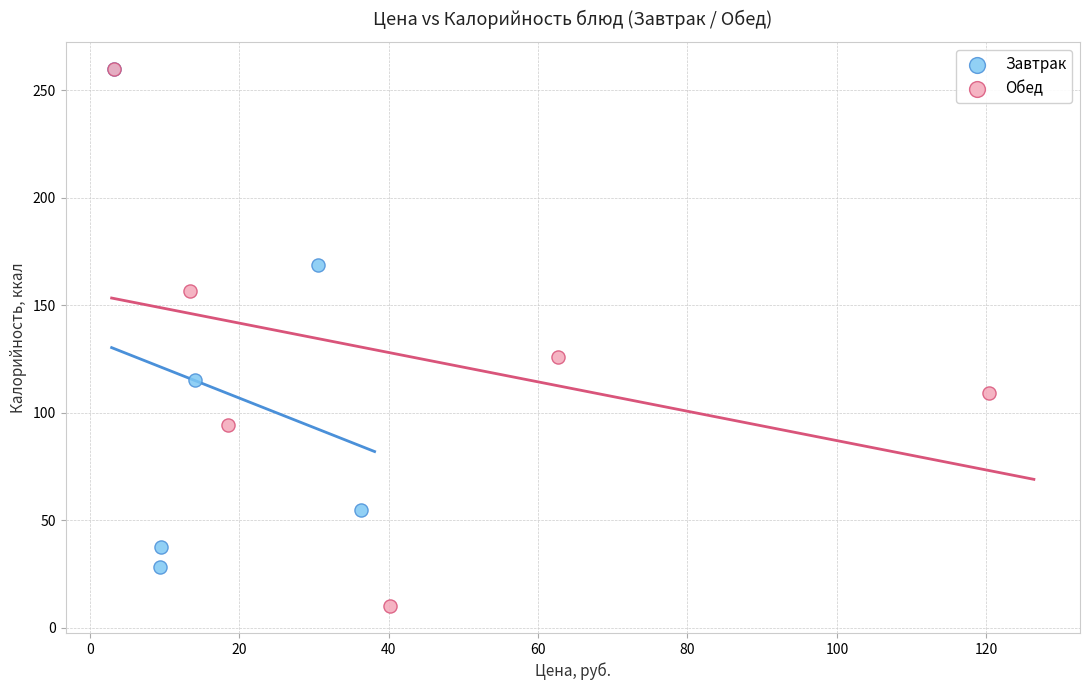

Which series contains the lowest Y value?

Обед